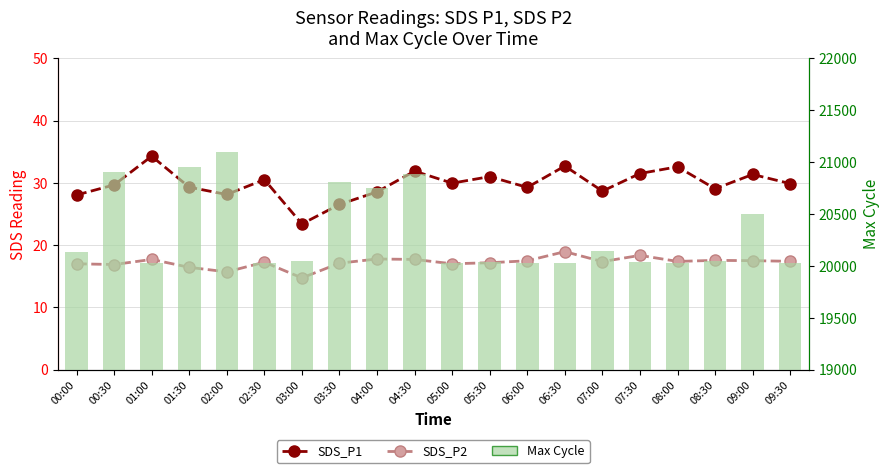

Rank the series by their maximum value, from lowest to highest.

SDS_P2, SDS_P1, Max Cycle